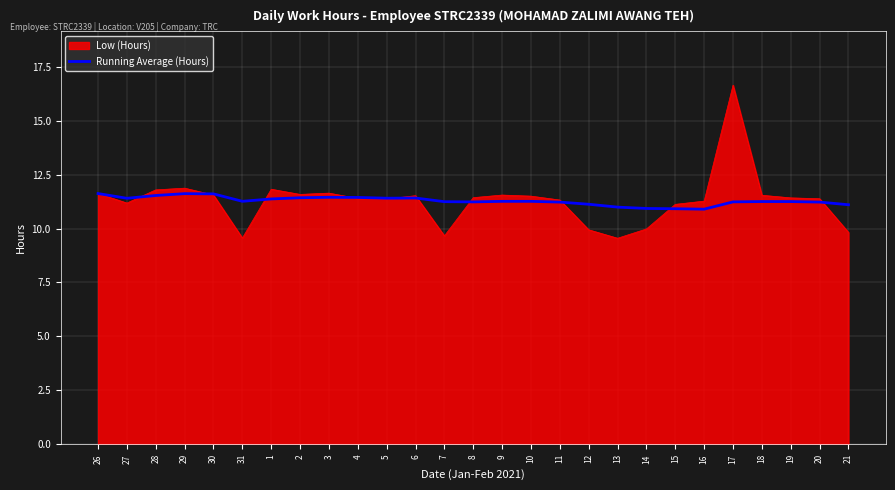

How many lines are shown in the chart?

2